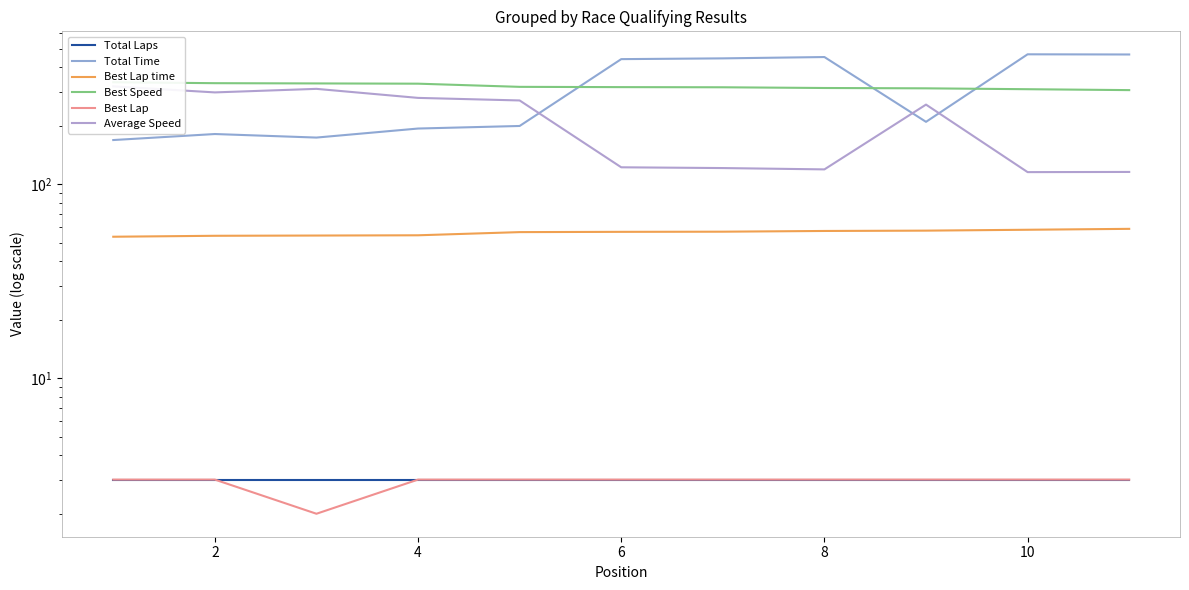

Which has a higher value, 6 or 4?

6